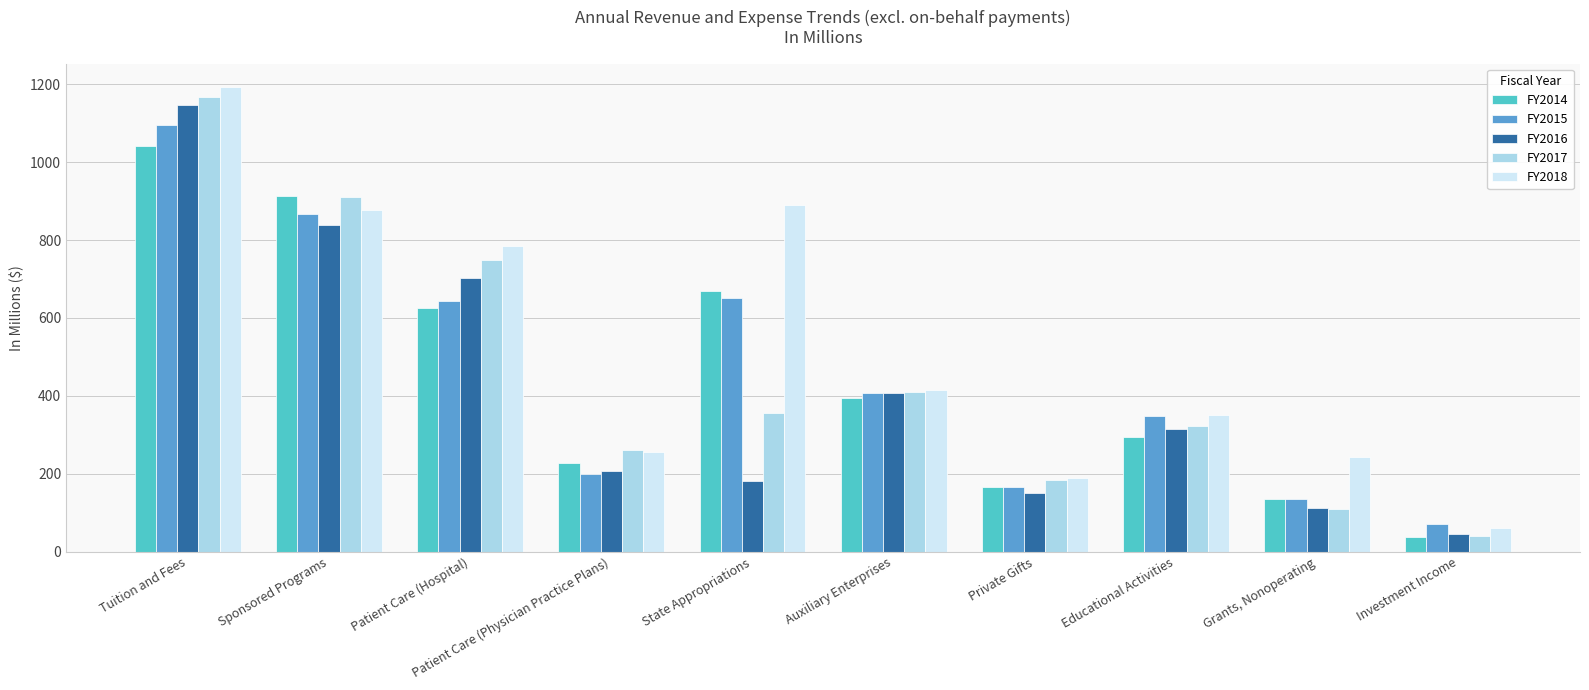

What is the label of the 5th bar from the right?

Auxiliary Enterprises